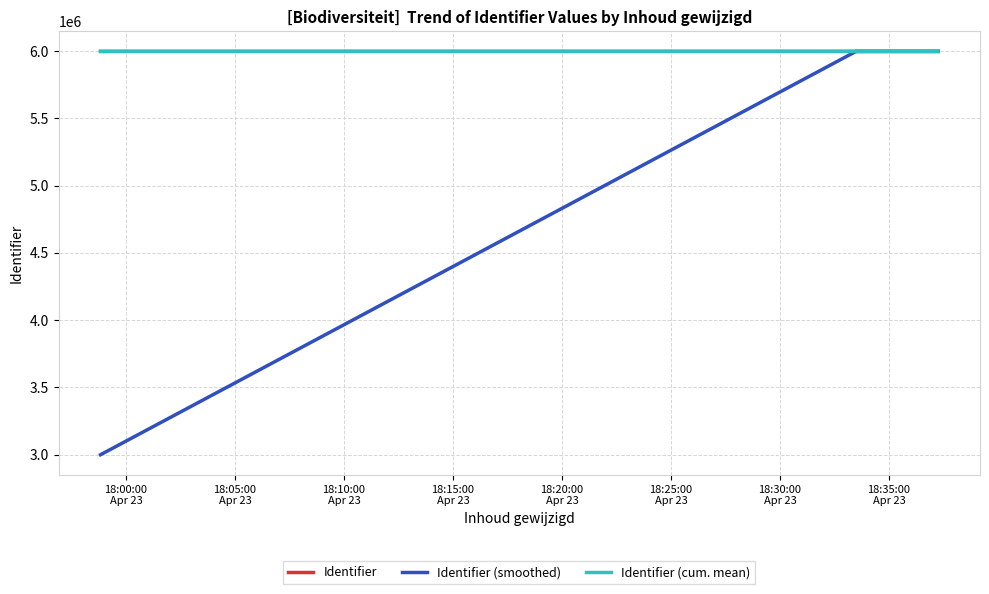

True or false: Identifier (cum. mean) and Identifier (smoothed) intersect in this chart.

False